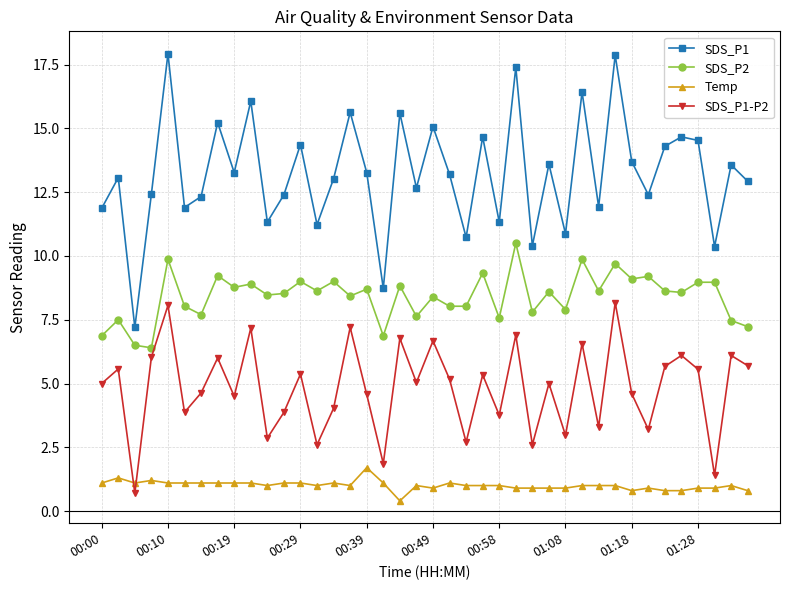

Which series has the largest range (max minus min)?

SDS_P1